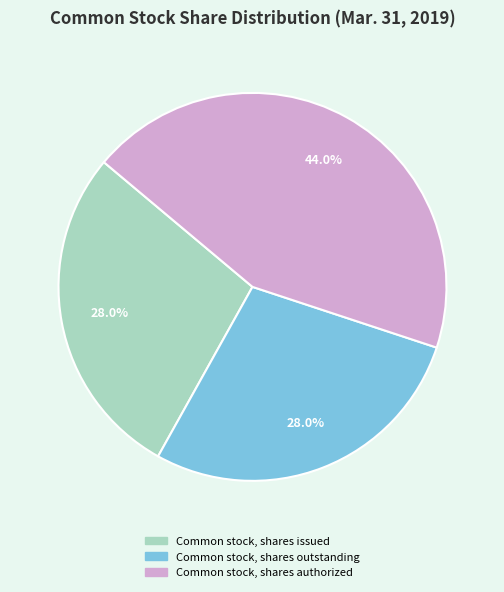

How many slices are in this pie chart?

3